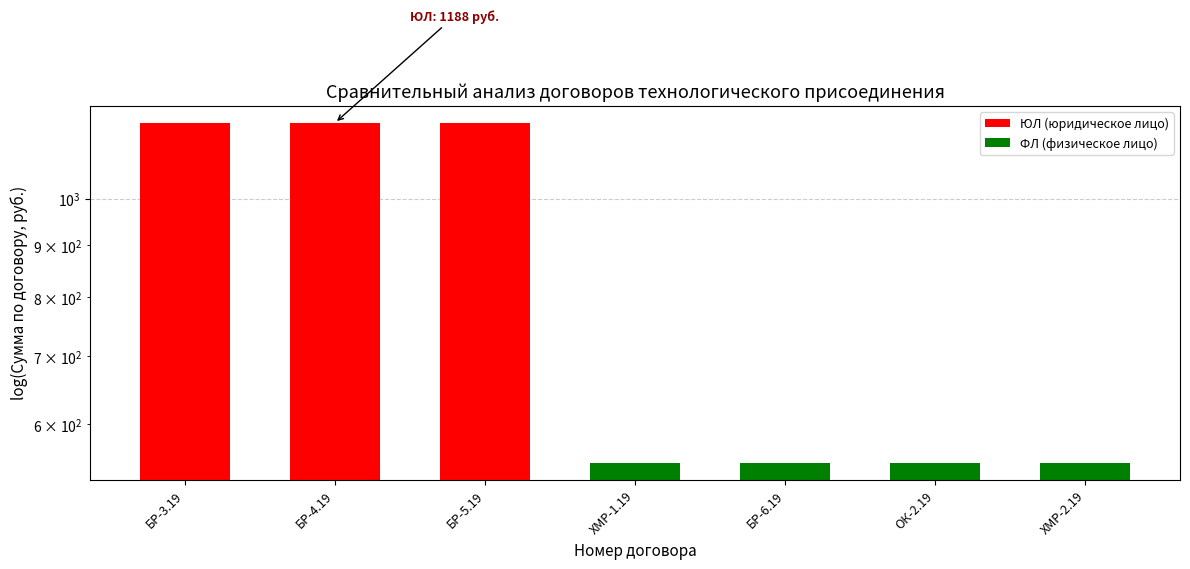

Reading left to right, transcribe all the data shown in this chart.

БР-3.19=1188	БР-4.19=1188	БР-5.19=1188	ХМР-1.19=550	БР-6.19=550	ОК-2.19=550	ХМР-2.19=550